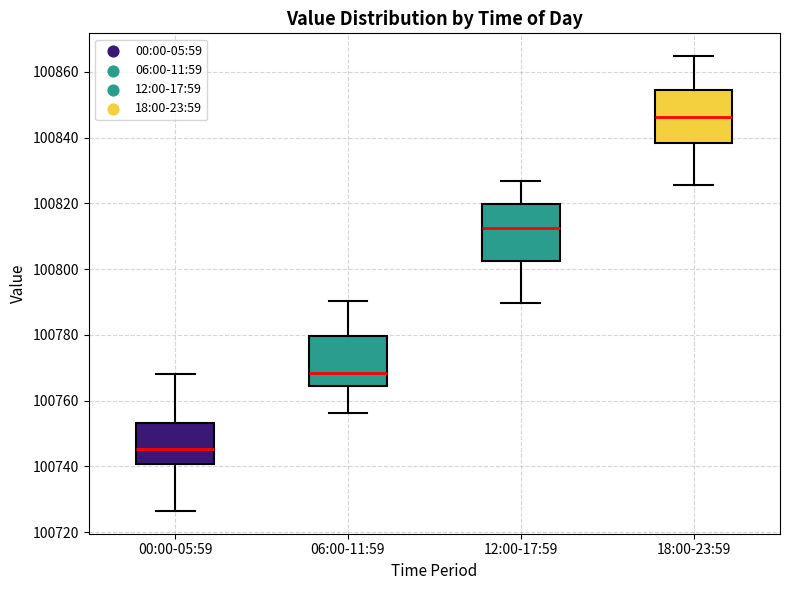

Which box has the lowest median line?

00:00-05:59